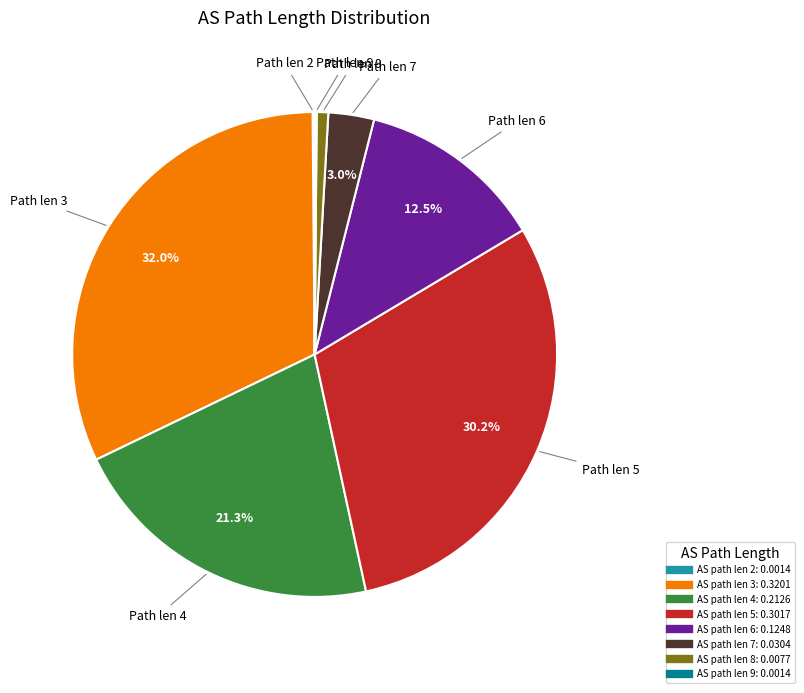

Is there any slice that represents more than half of the pie?

No